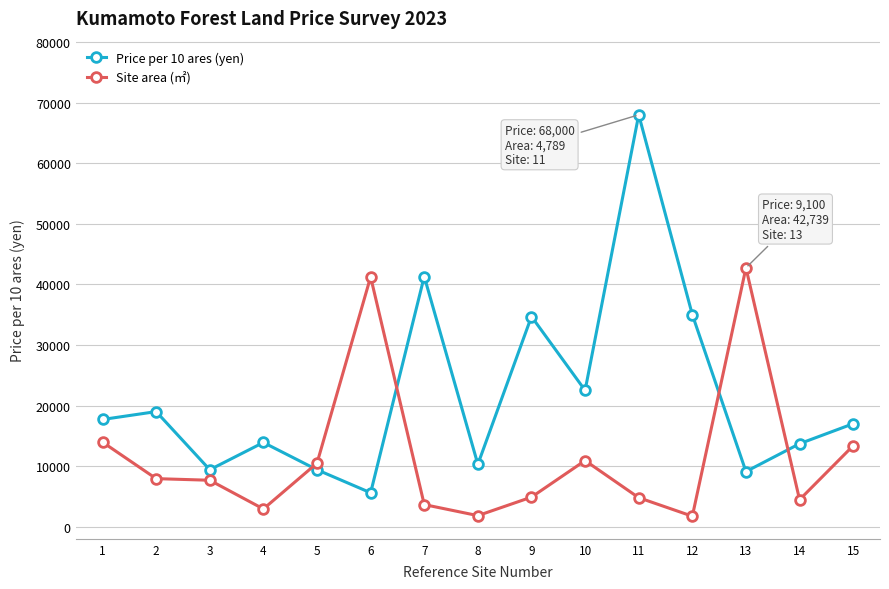

True or false: Price per 10 ares (yen) has more than 1 points higher than both neighbors.

True